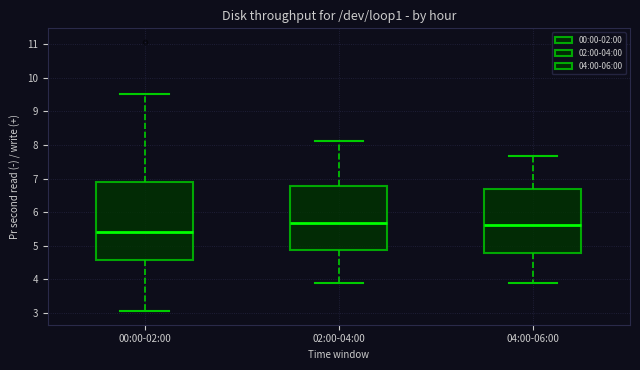

Where does the median line of the box for 00:00-02:00 sit on the y-axis? The values are not printed on the chart, so give them approximately, as read against the axis.

5.4